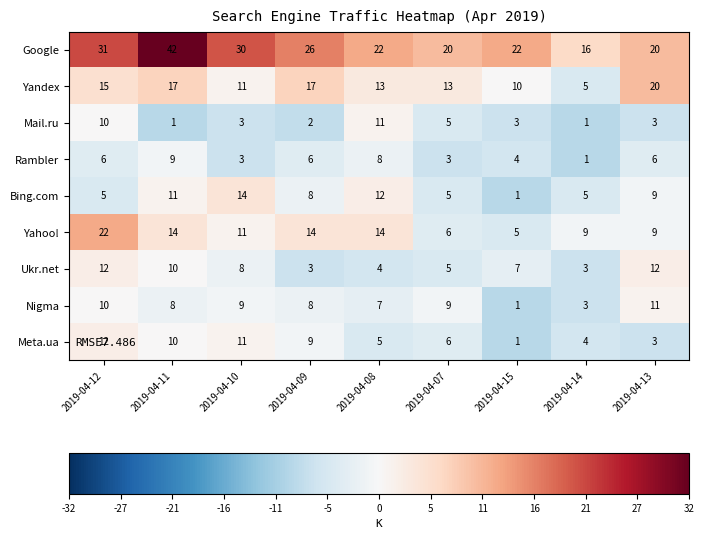

How many categories are shown in the chart?

9